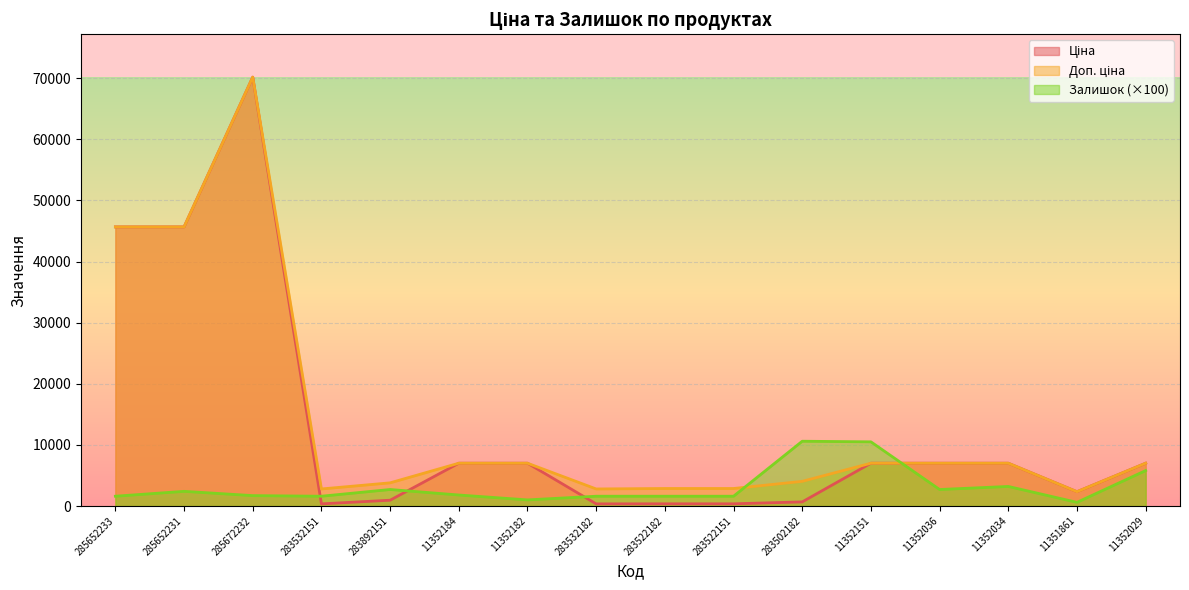

List the series in order of their peak value, highest first.

Ціна, Доп. ціна, Залишок